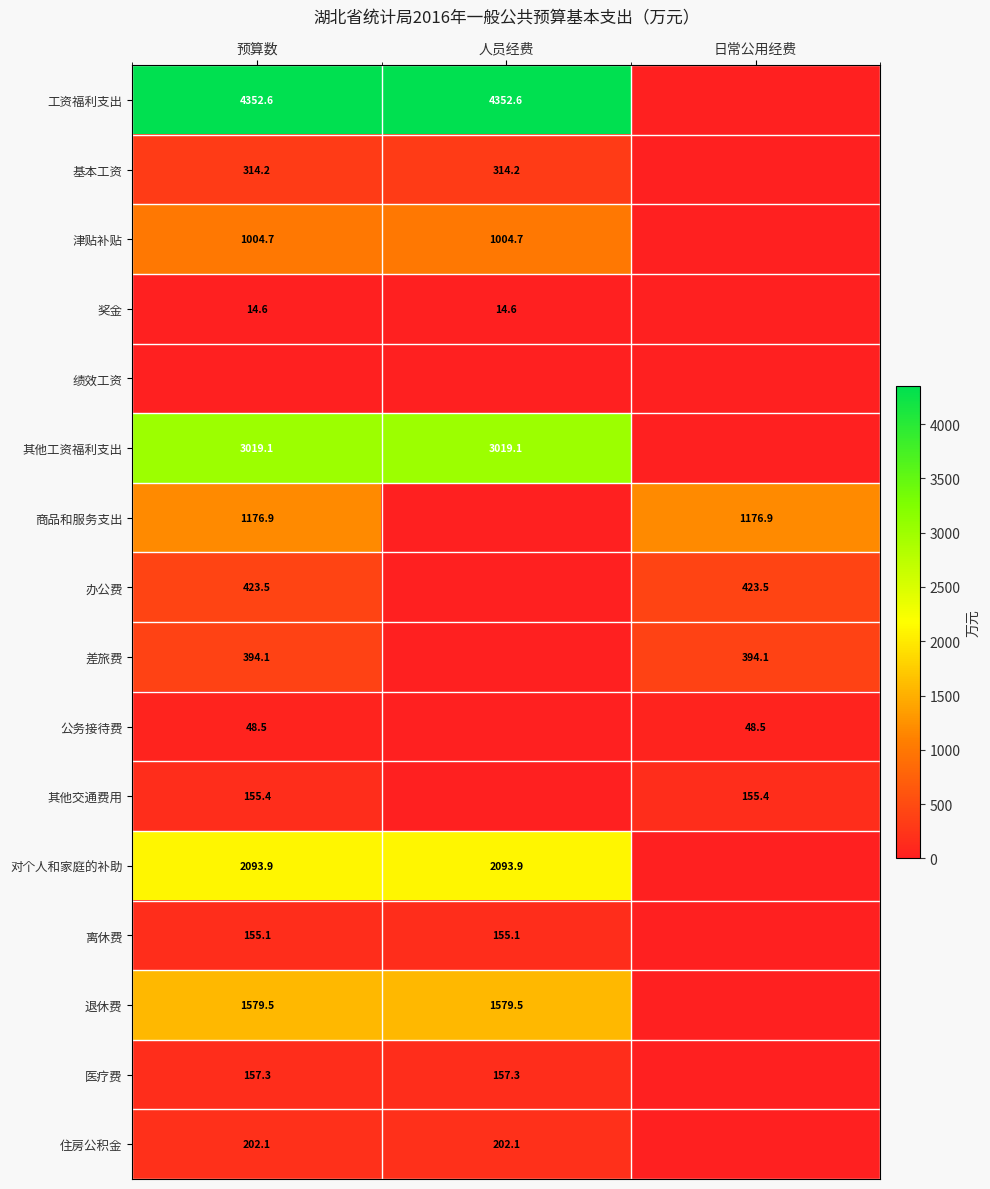

What is the difference between the highest and lowest values at 人员经费?

4352.6